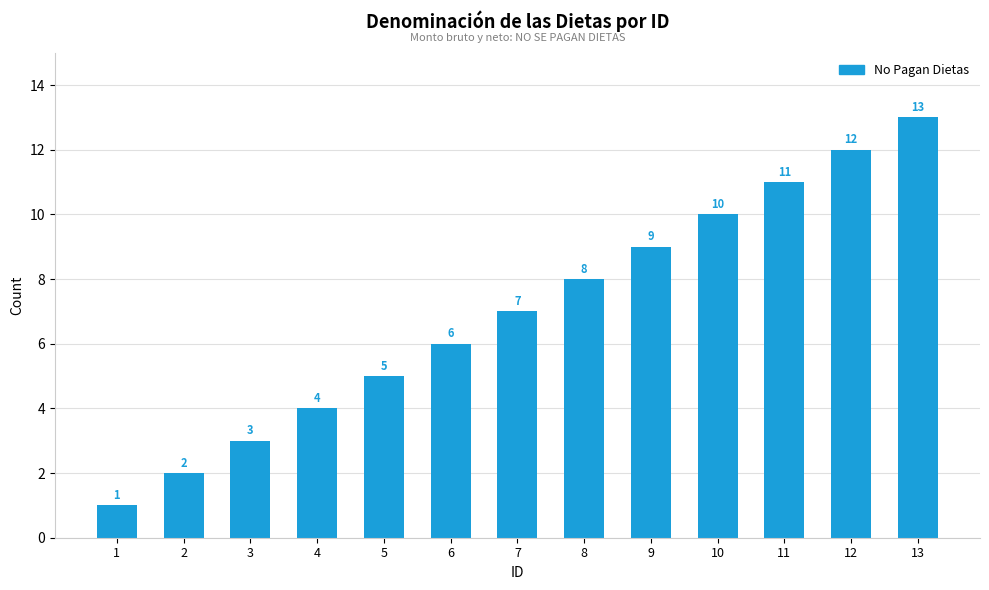

What is the ratio of the value at 6 to the value at 1?

6.0